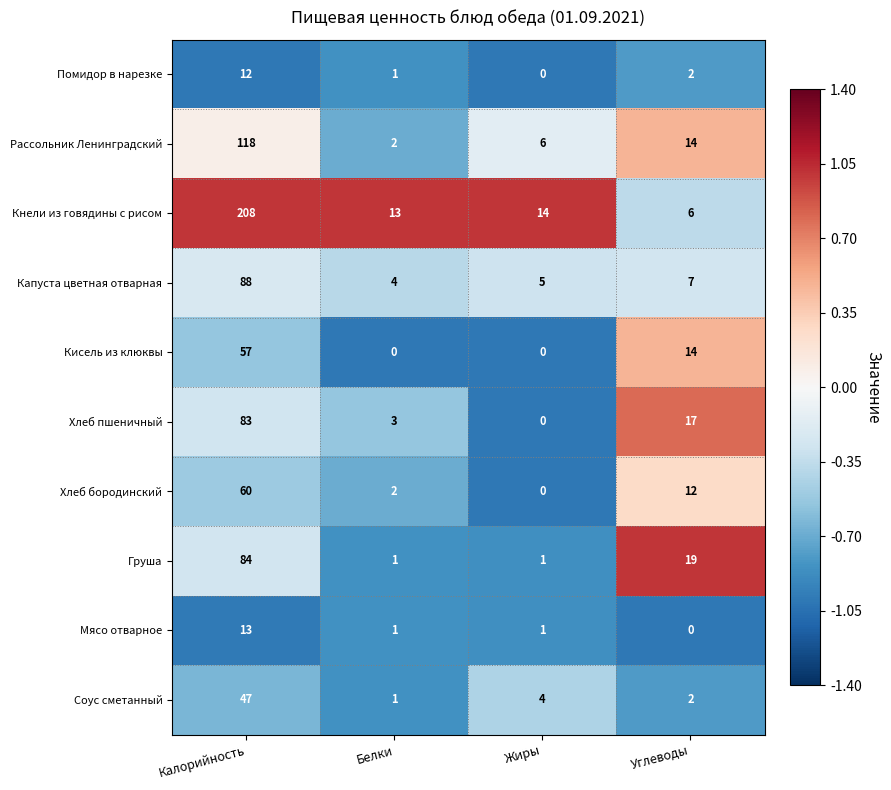

The Кнели из говядины с рисом series shows 18 at Белки. True or false?

False